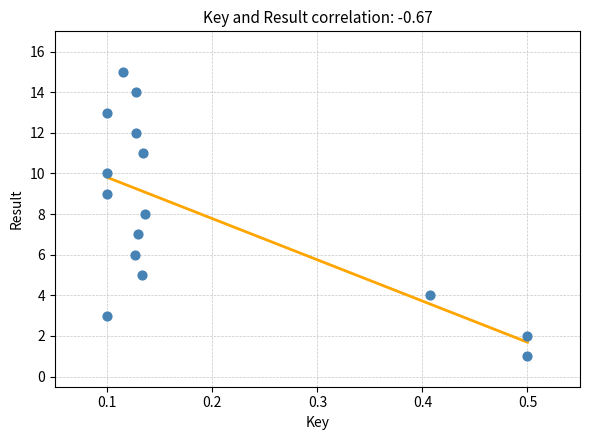

What is the range of Y values (max minus min)?

14